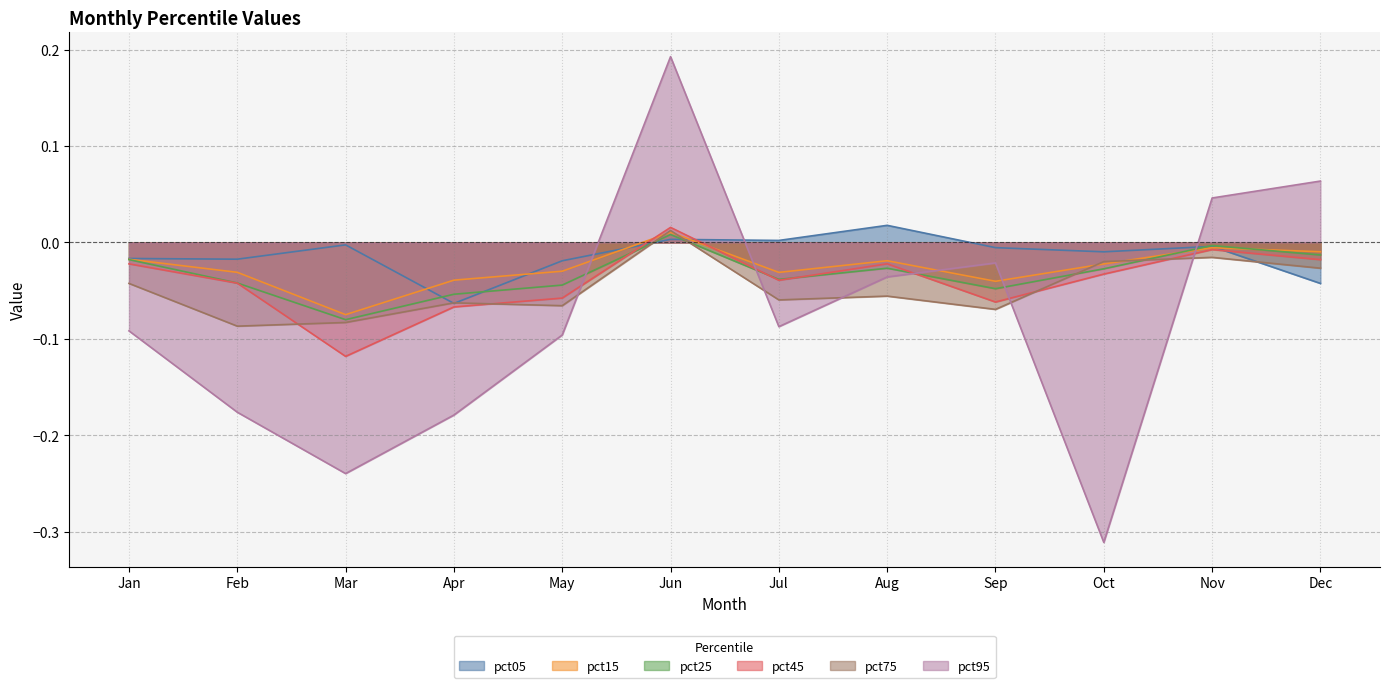

What is the total value across all series at Mar?

-0.6